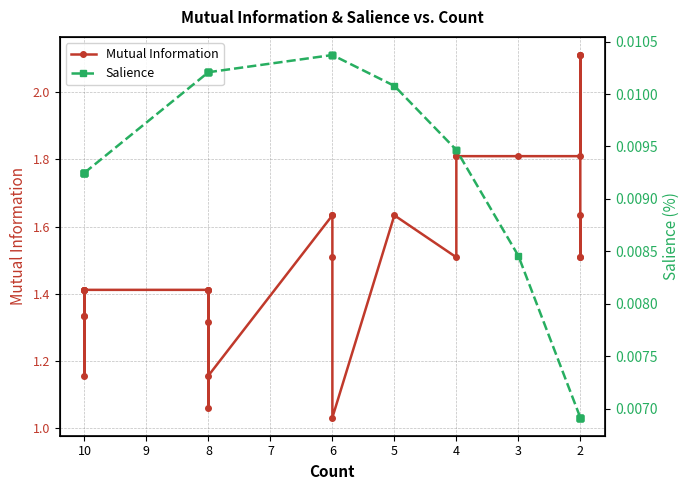

How many data points does each series have?

30